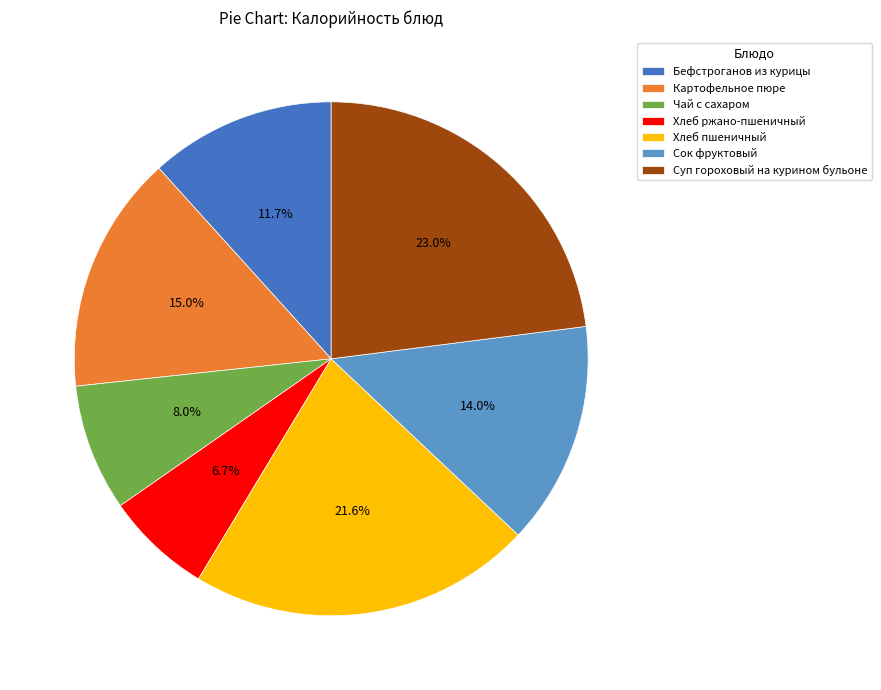

To the nearest percent, what is the combined percentage of Хлеб ржано-пшеничный and Сок фруктовый?

21%